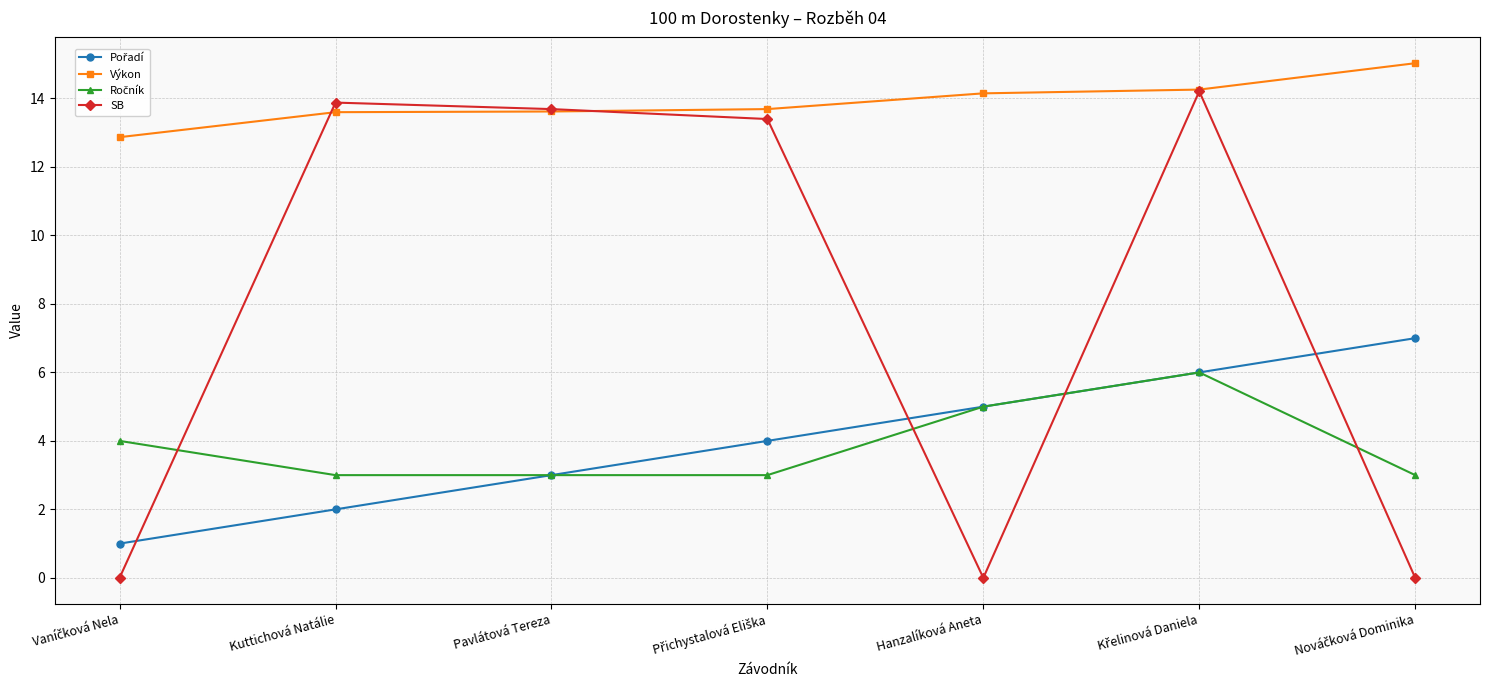

Which series has the widest spread of values?

SB